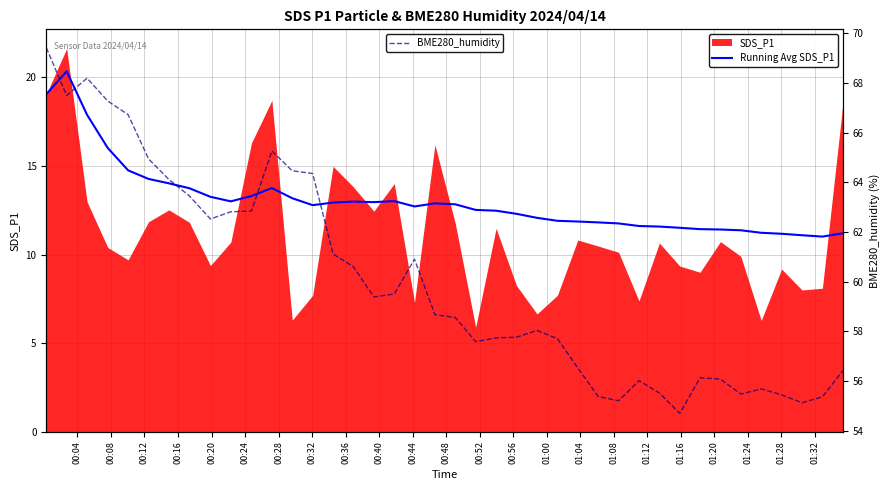

How many values in the Running Avg SDS_P1 series exceed 12?

25